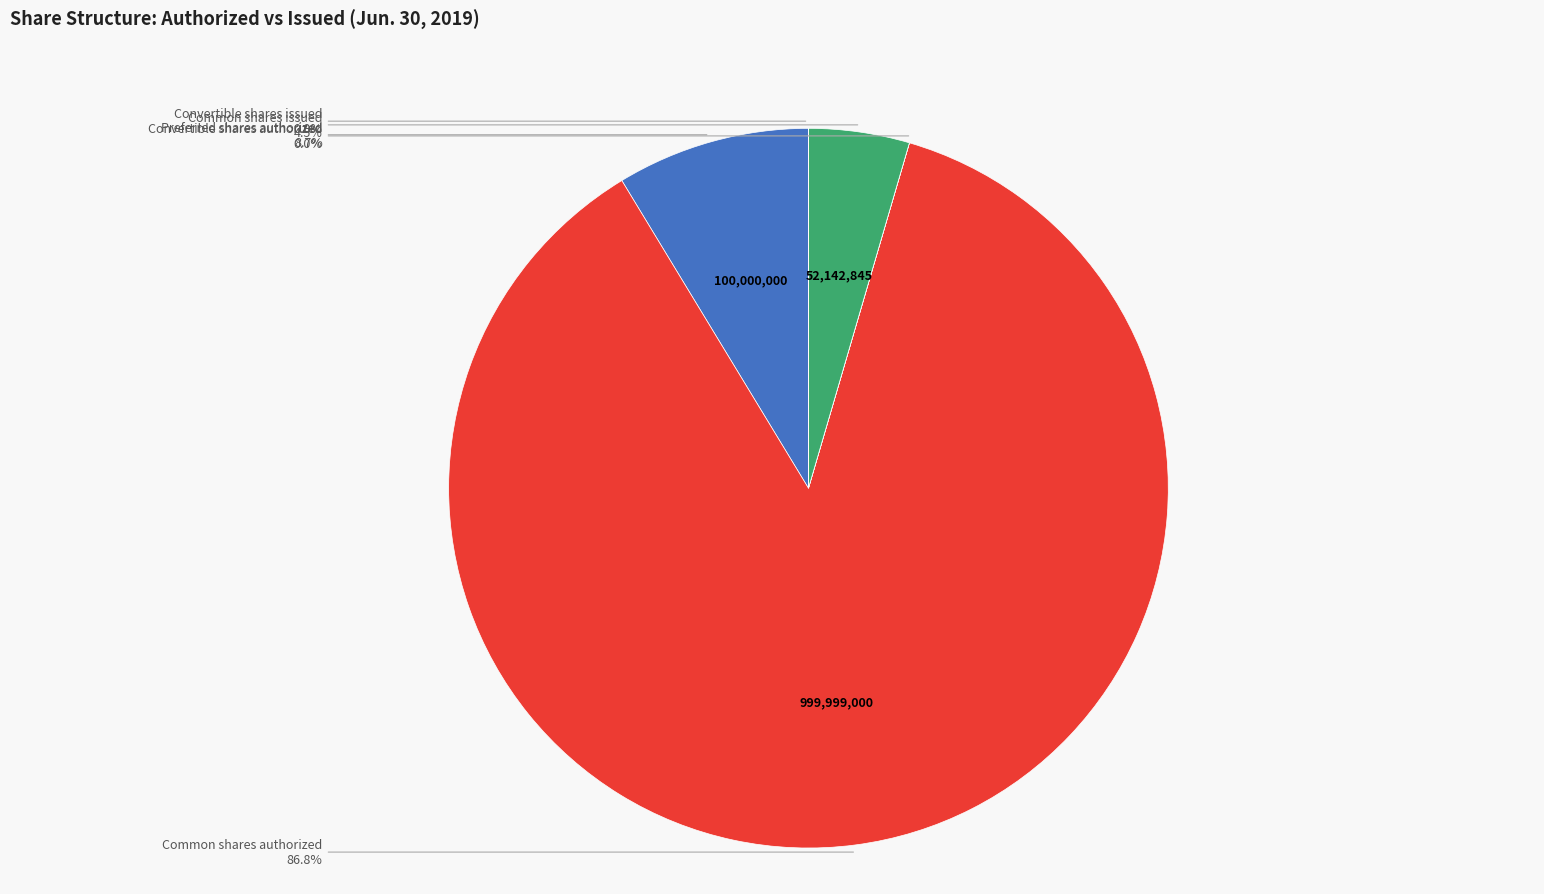

Is there any slice that represents more than half of the pie?

Yes